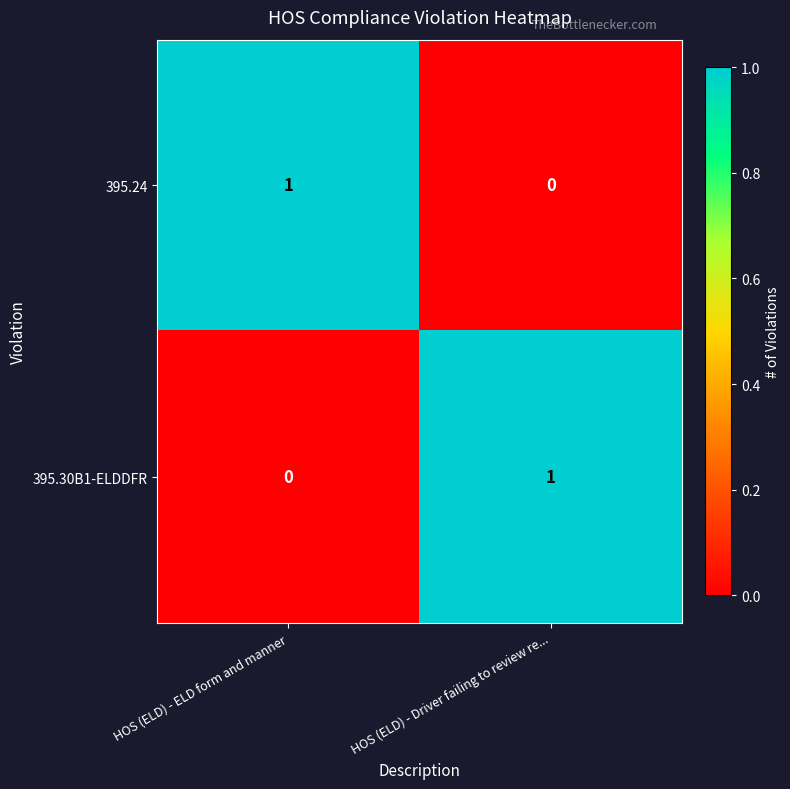

True or false: 395.30B1-ELDDFR has a value of 0 at HOS (ELD) - Driver failing to review re....

False